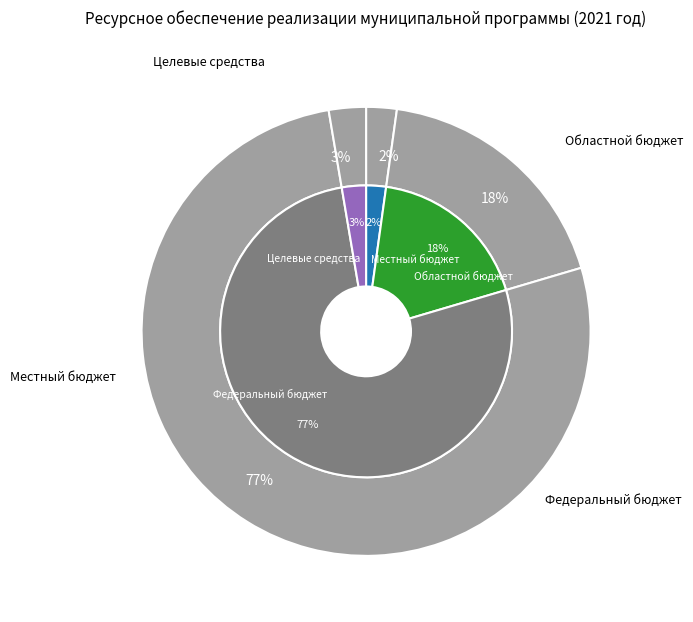

Is Федеральный бюджет the majority of the pie?

Yes